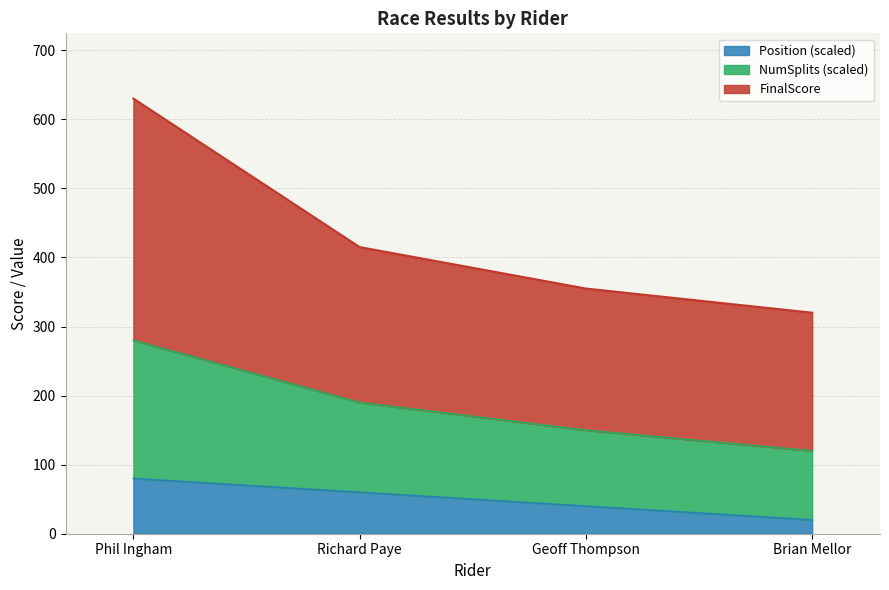

How many lines are shown in the chart?

3